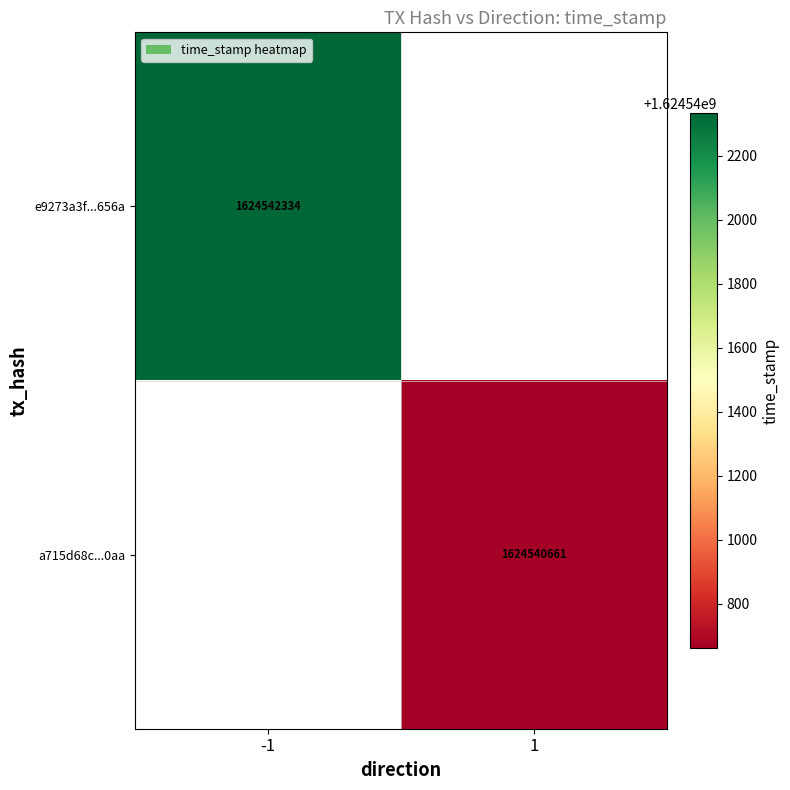

True or false: e9273a3f...656a has a value of 917933023 at -1.

False